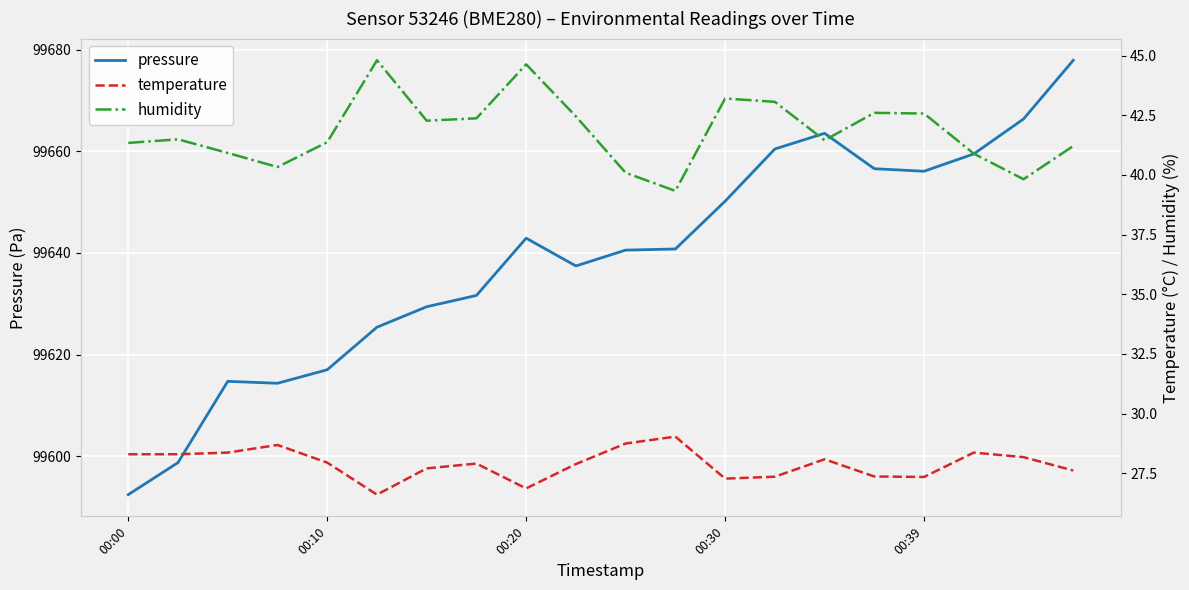

How many interior local peaks does the temperature series have?

5